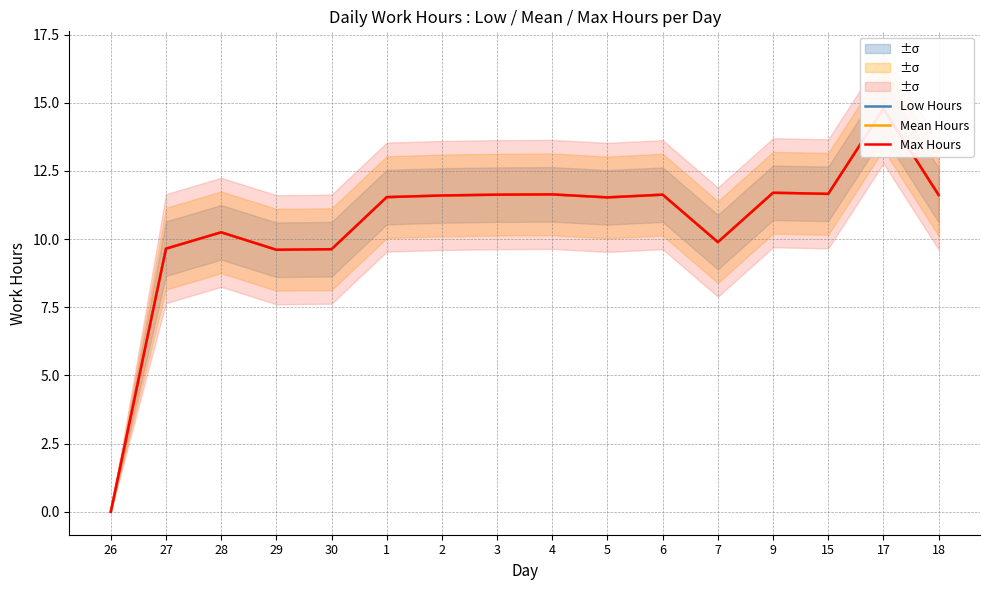

What are all the series names shown in the legend?

Low Hours, Mean Hours, Max Hours